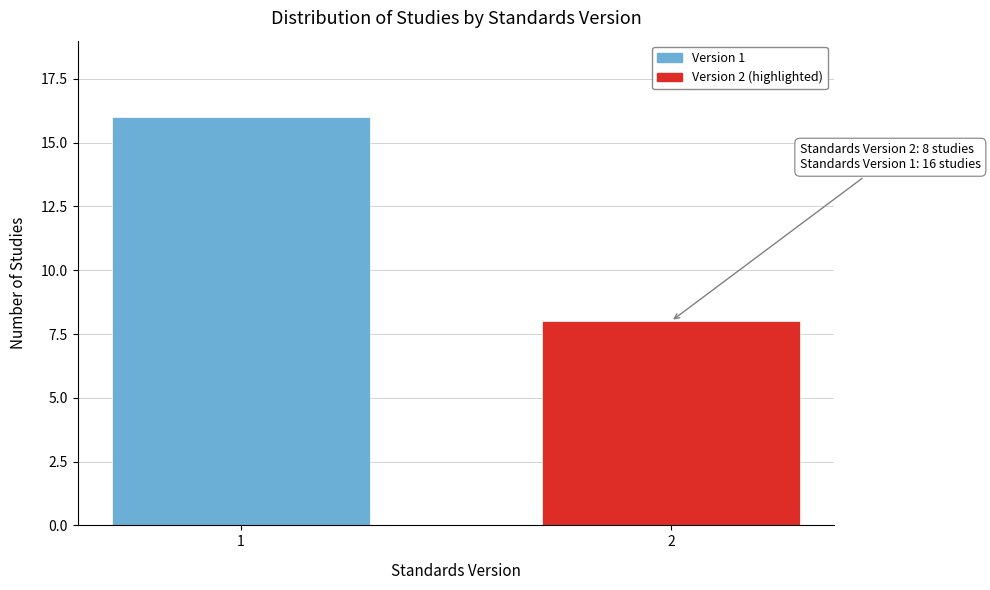

Reading right to left, transcribe all the data shown in this chart.

8	16